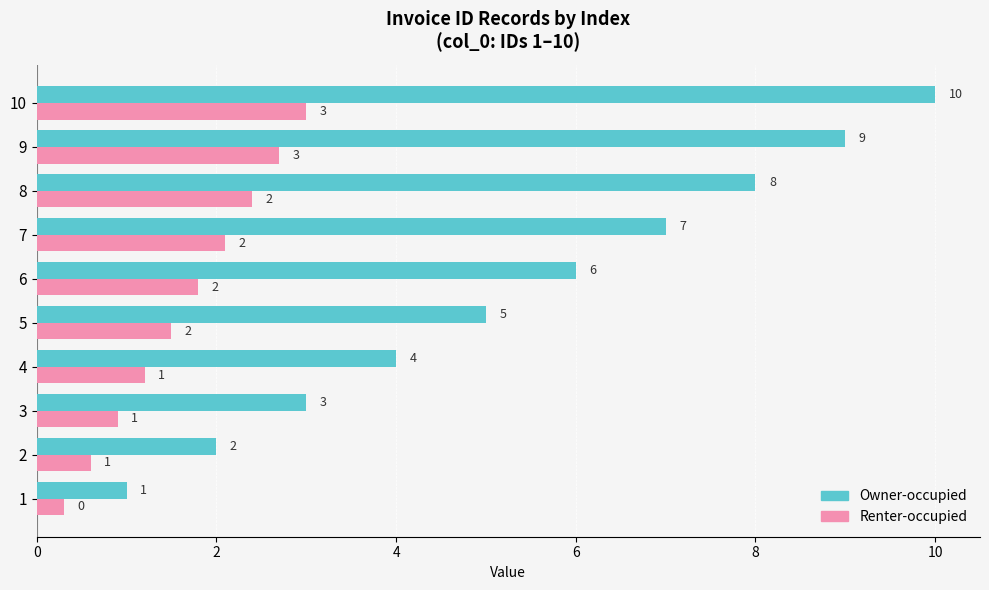

The Renter-occupied series shows 0.4 at 6. True or false?

False